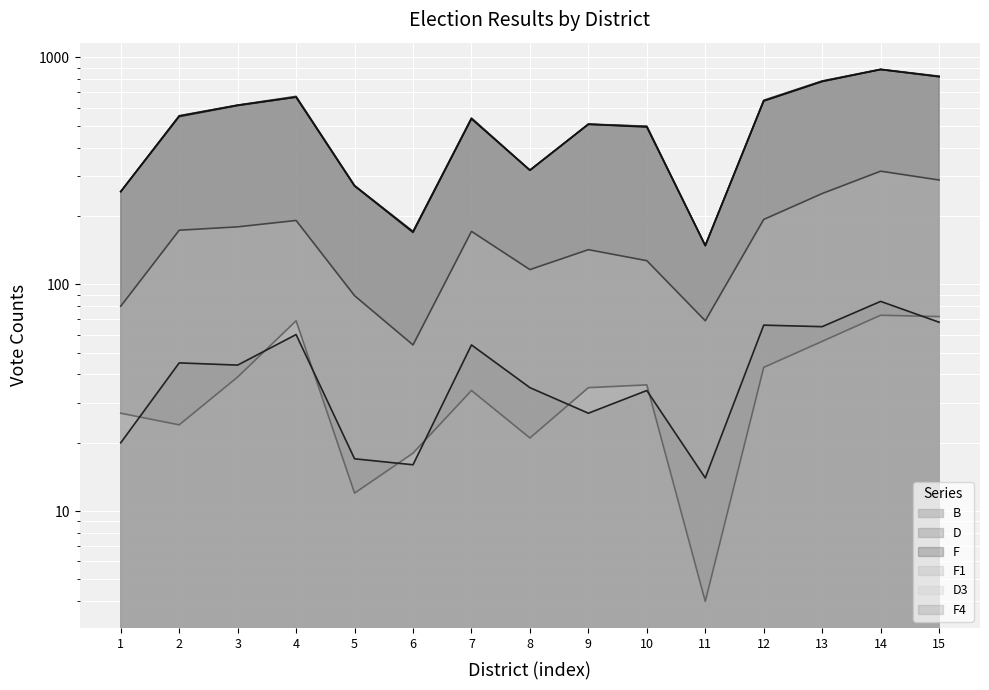

True or false: D and D3 intersect in this chart.

False